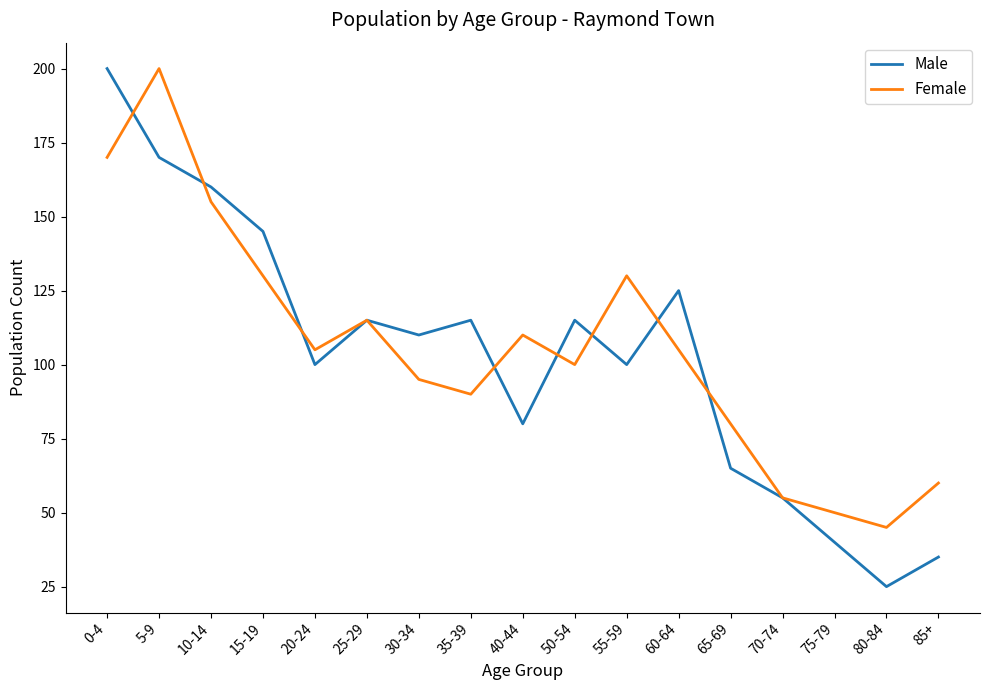

What is the difference between the second highest and second lowest values in the Female series?

120